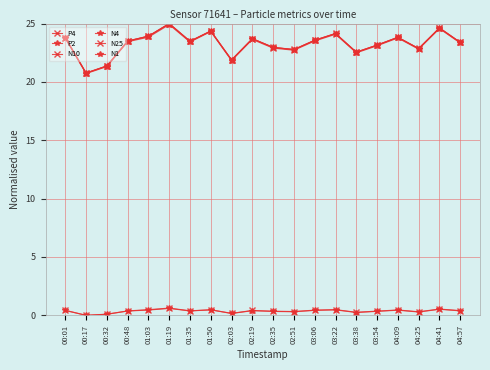

How many lines are shown in the chart?

6